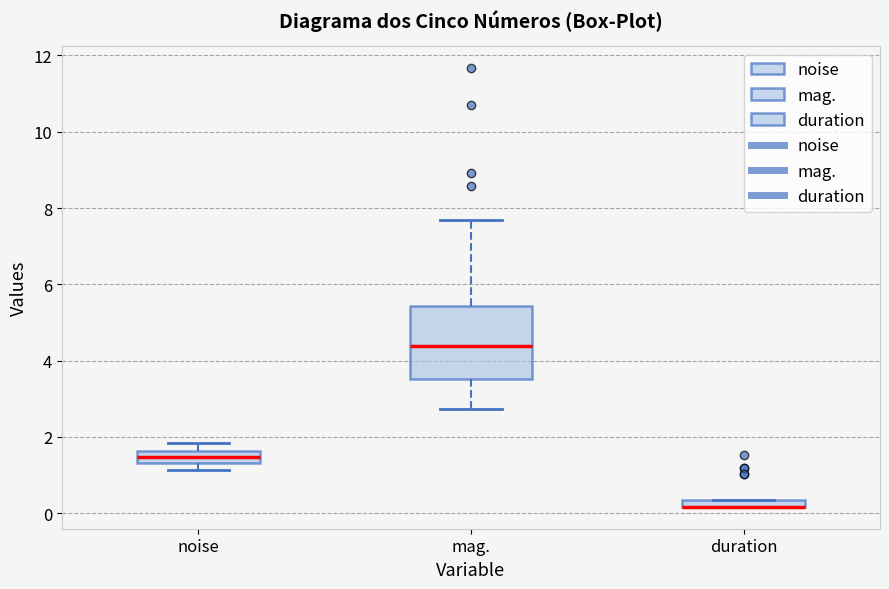

Comparing the boxes themselves (not the whiskers), which one is the tallest?

mag.